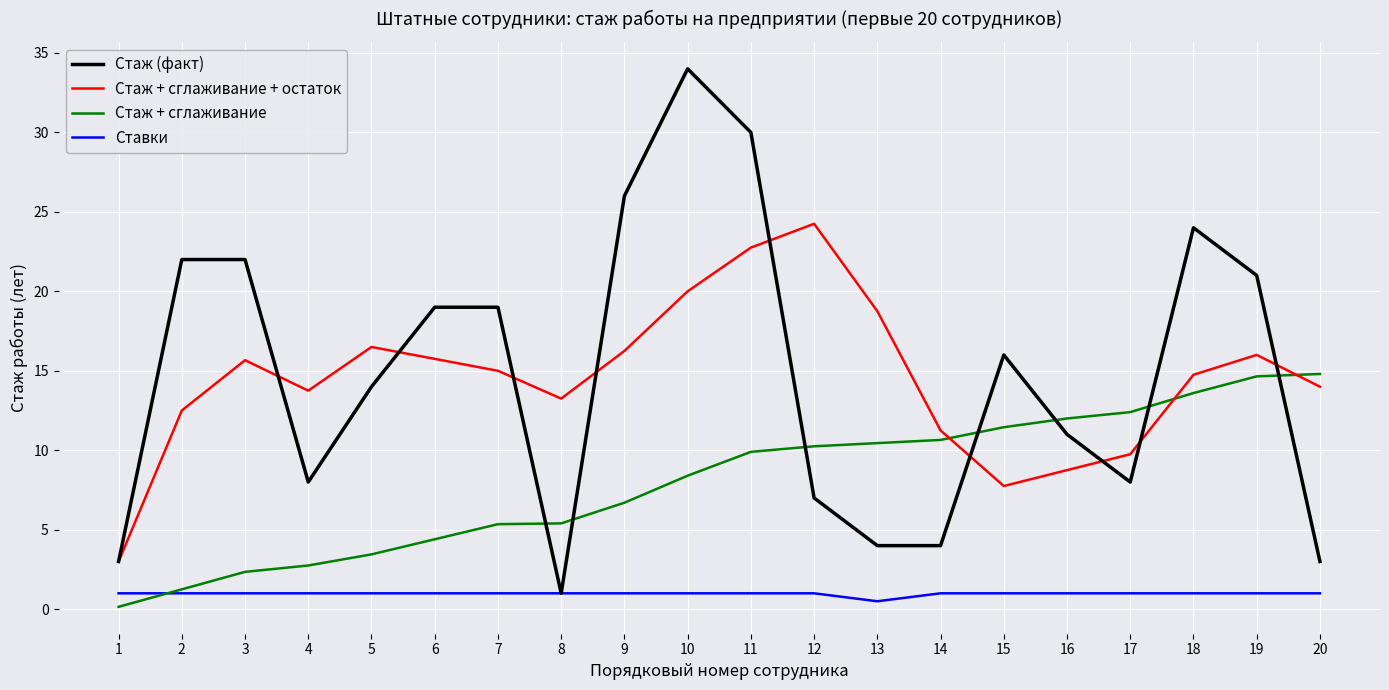

How many categories are shown in the chart?

20